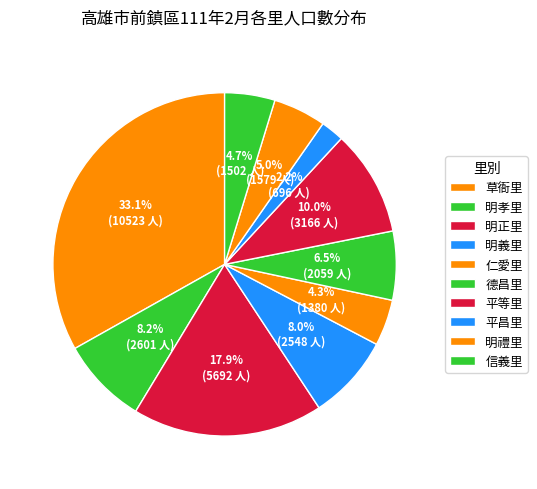

To the nearest percent, what is the average slice percentage?

10%